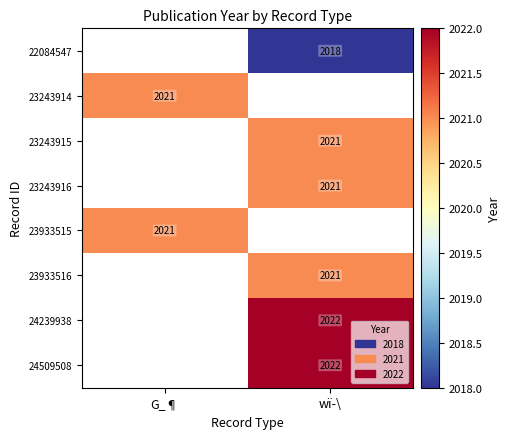

Is the value of 24509508 at wï­\ greater than the value of 22084547 at wï­\?

Yes